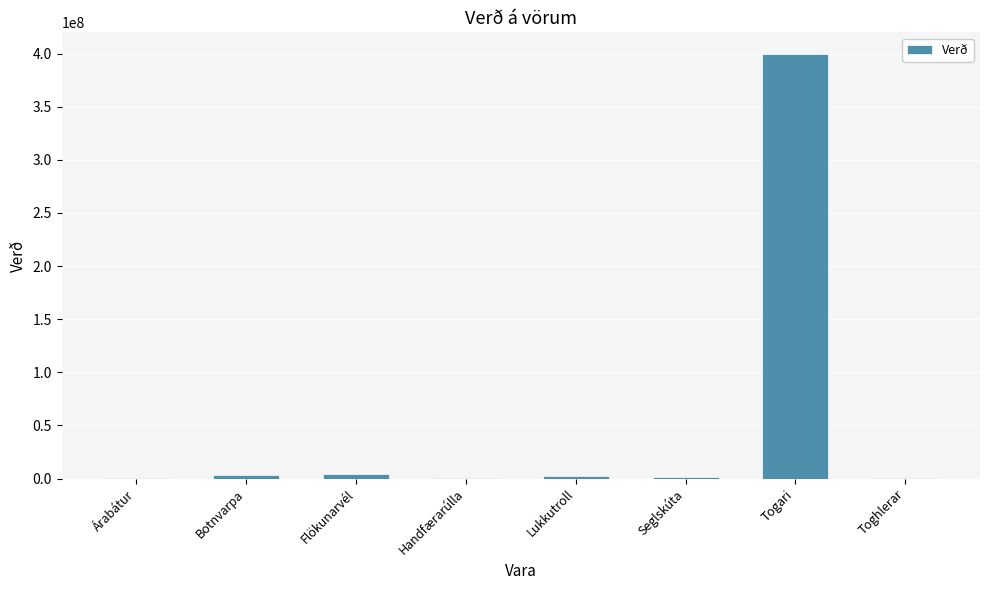

At which category does the chart reach its peak across all series?

Togari